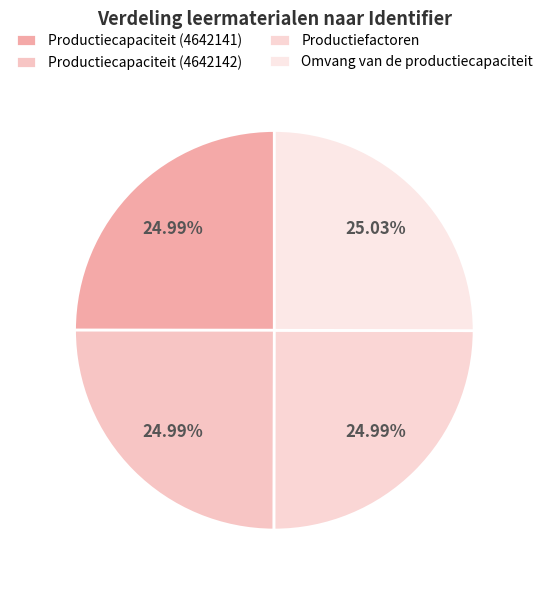

Count the number of slices in the pie.

4